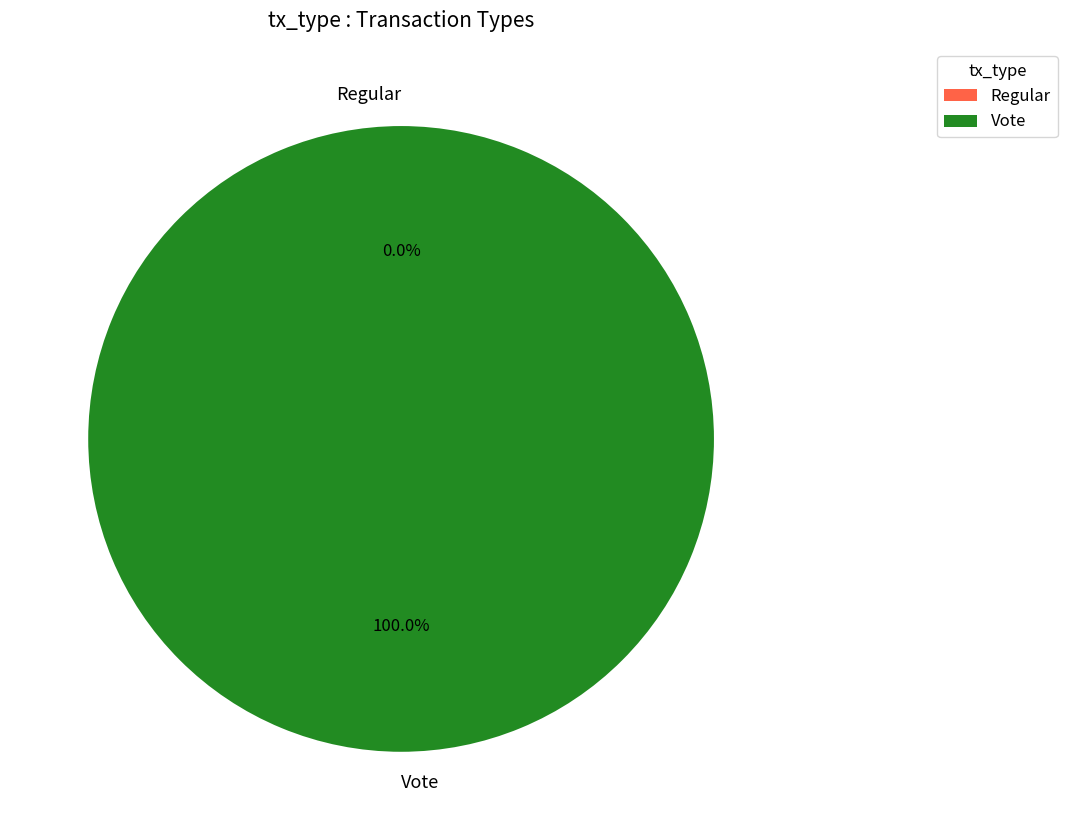

To the nearest percent, what is the difference between the Regular and Vote slice percentages?

100%